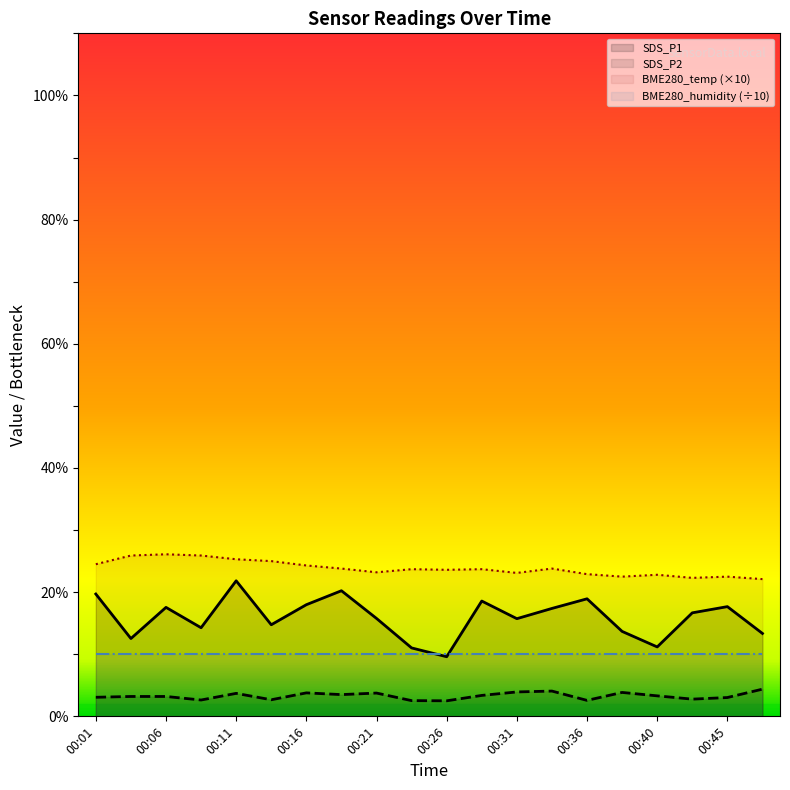

What is the value of the SDS_P2 point at the 14th from the left?

4.1